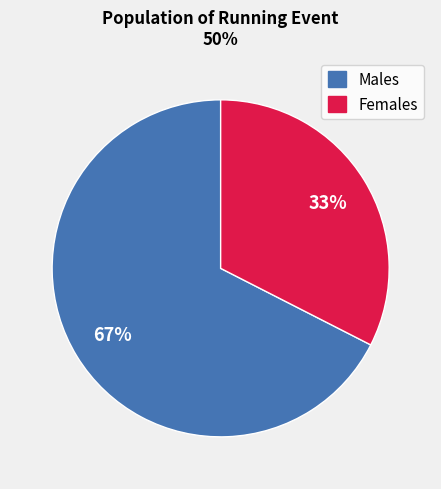

To the nearest percent, what is the average slice percentage?

50%